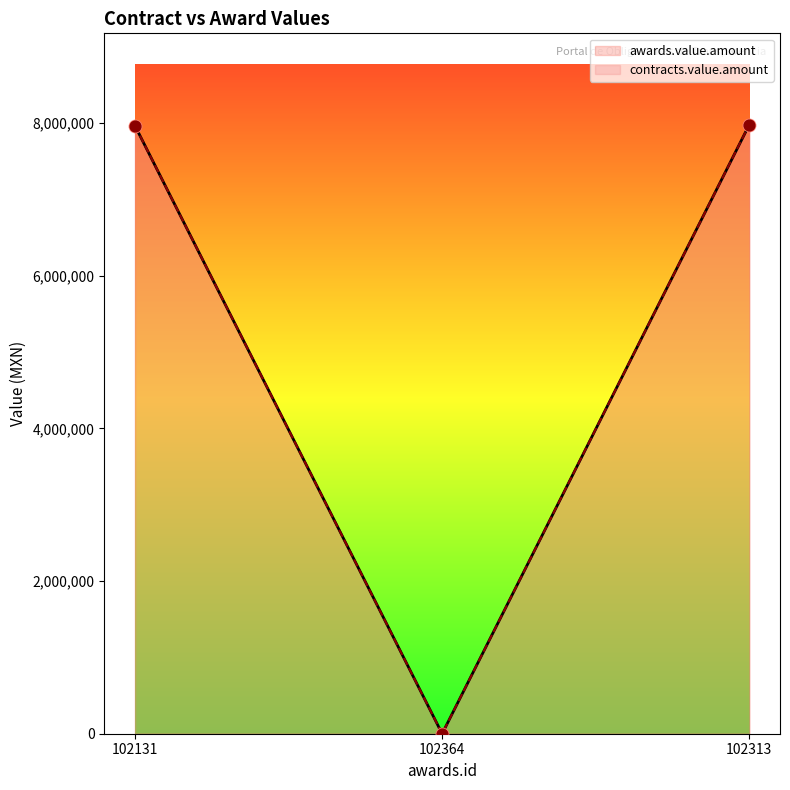

What are all the series names shown in the legend?

awards.value.amount, contracts.value.amount